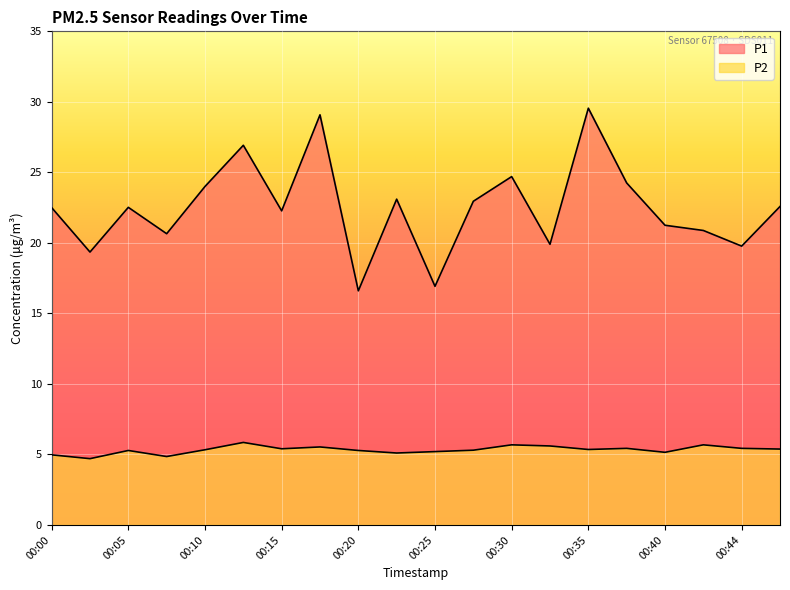

What is the lowest value of the P2 series?

4.7